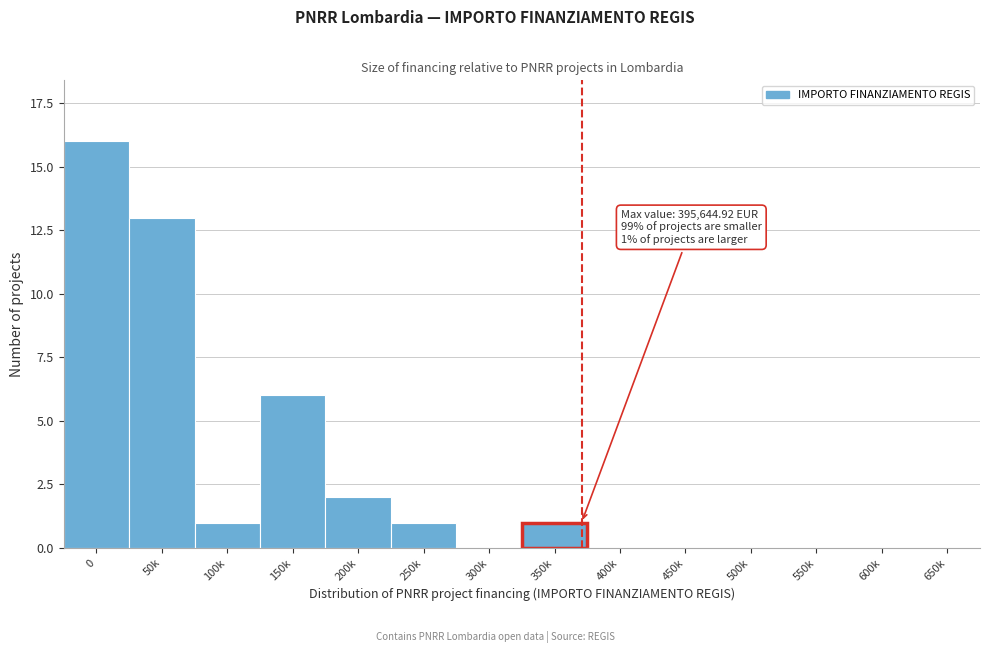

Reading left to right, list all the values displayed in this chart.

0=16	50k=13	100k=1	150k=6	200k=2	250k=1	300k=0	350k=1	400k=0	450k=0	500k=0	550k=0	600k=0	650k=0